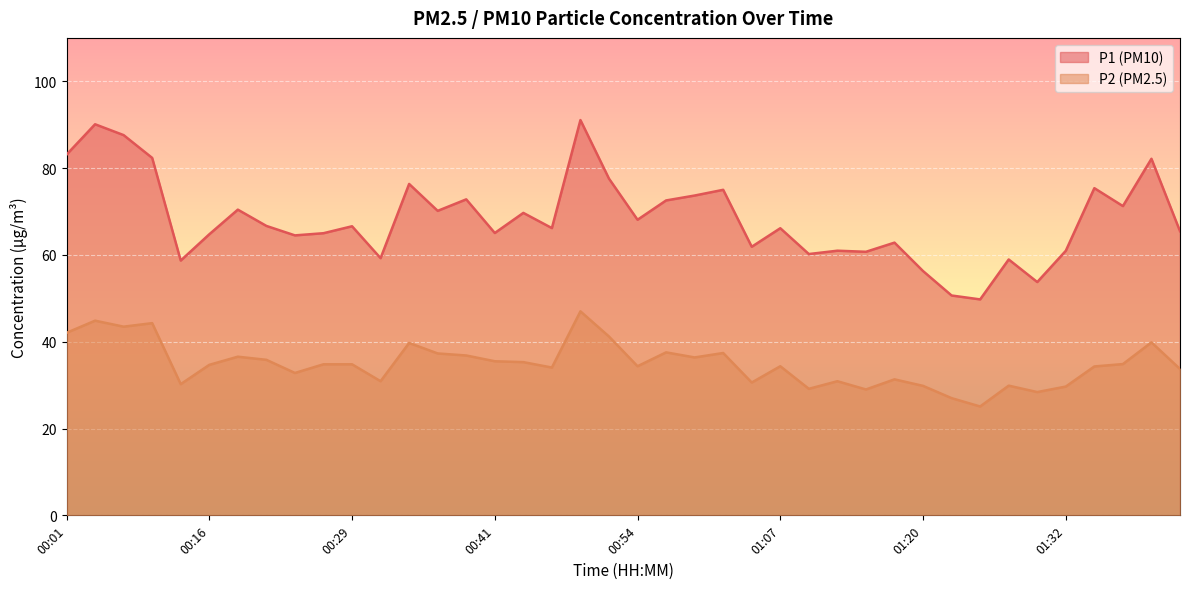

At which category is the sum across all series the highest?

00:49